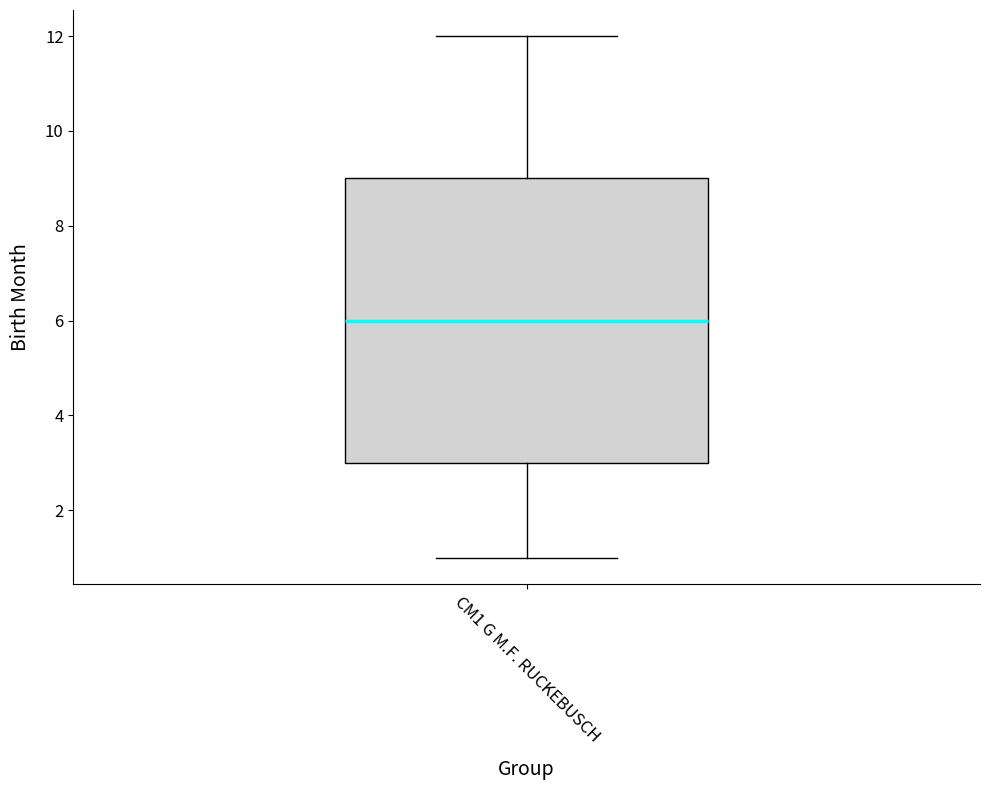

Transcribe this box plot: give where the median line is, the range the box spans, and where the two whiskers end, as read against the y-axis. The values are not printed on the chart, so give them approximately, as read against the axis.

median 6, box 3 to 9, whiskers 1 to 12